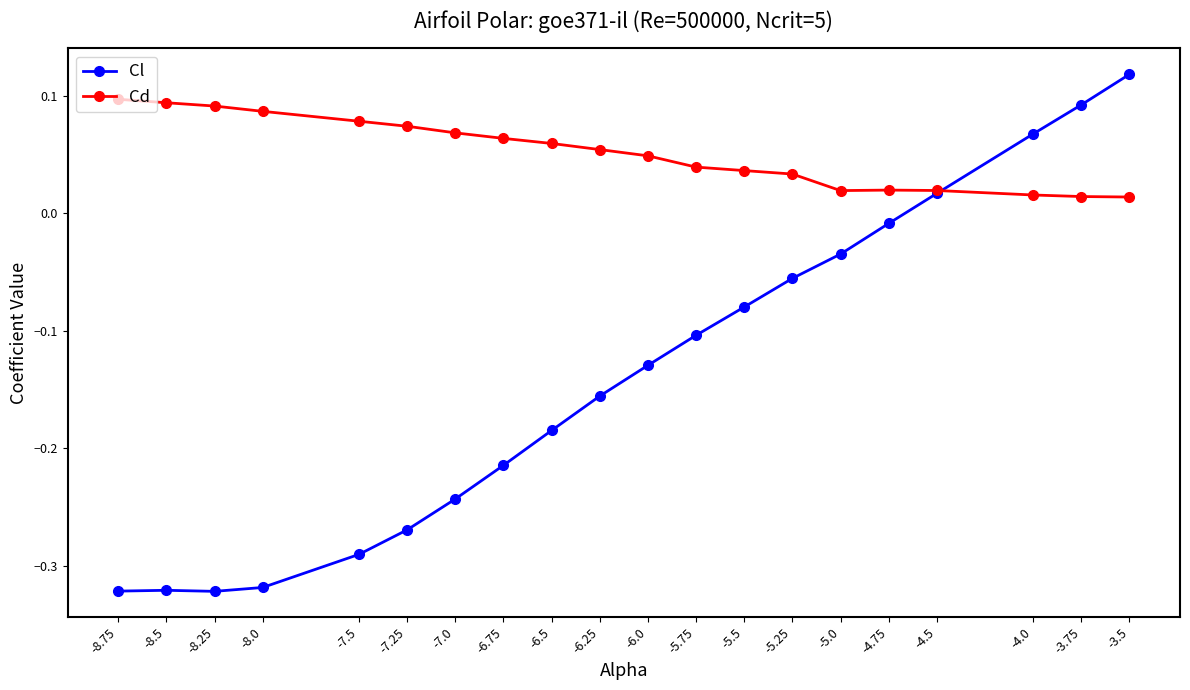

How many Cd values are between 0 and 1?

20